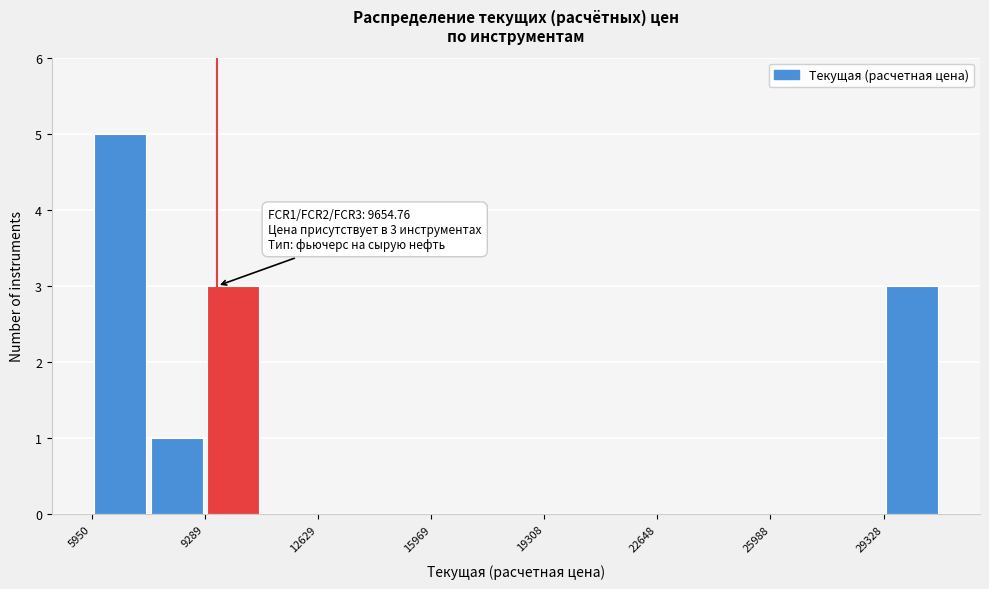

Around what value on the x-axis is the tallest bar? Give the approximate position of its centre, as read against the axis.

7000